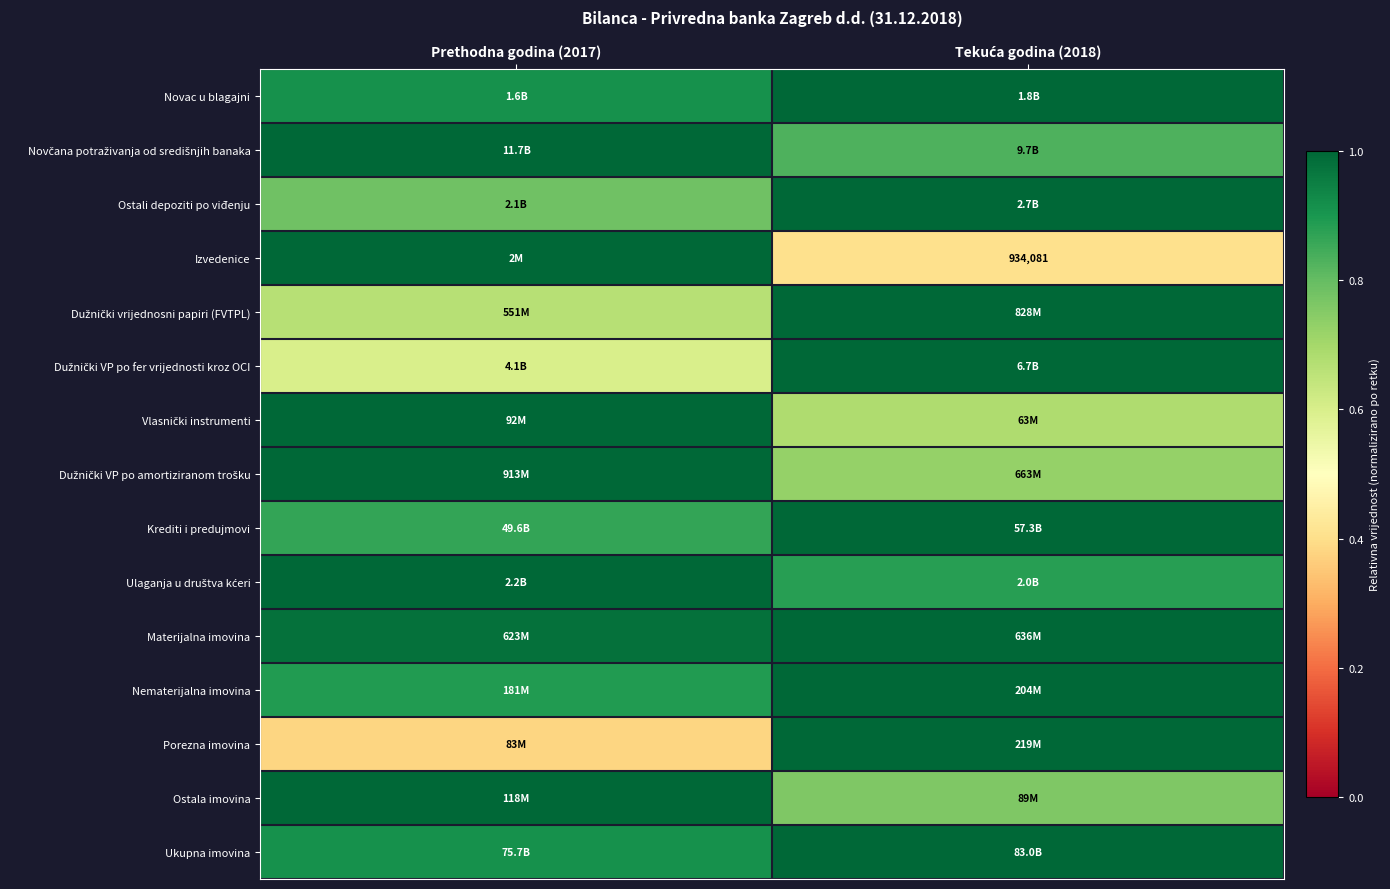

The value of Ostali depoziti po viđenju at Prethodna godina (2017) is 0.8. True or false?

True